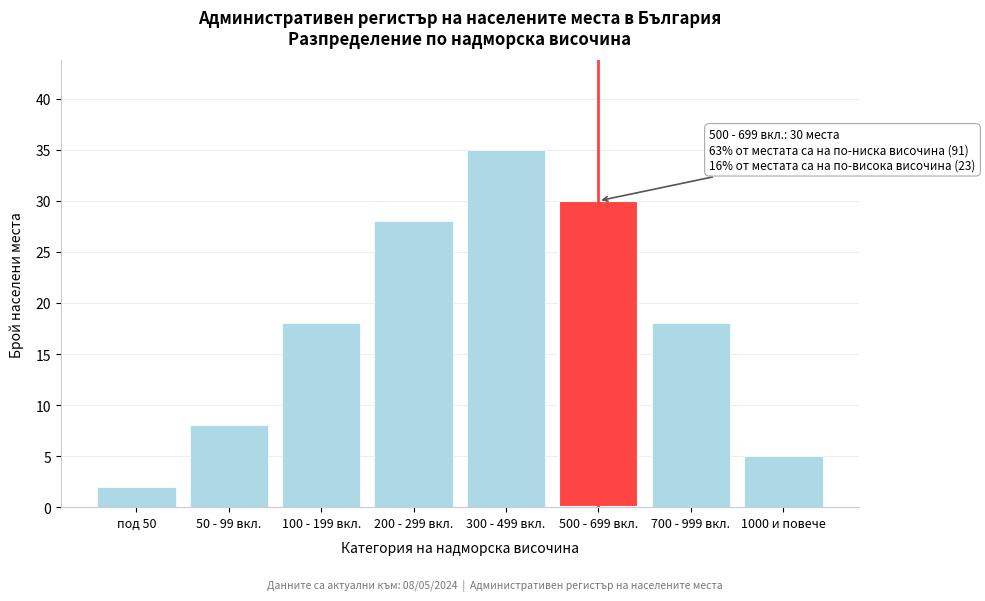

Reading left to right, transcribe all the data shown in this chart.

2	8	18	28	35	30	18	5